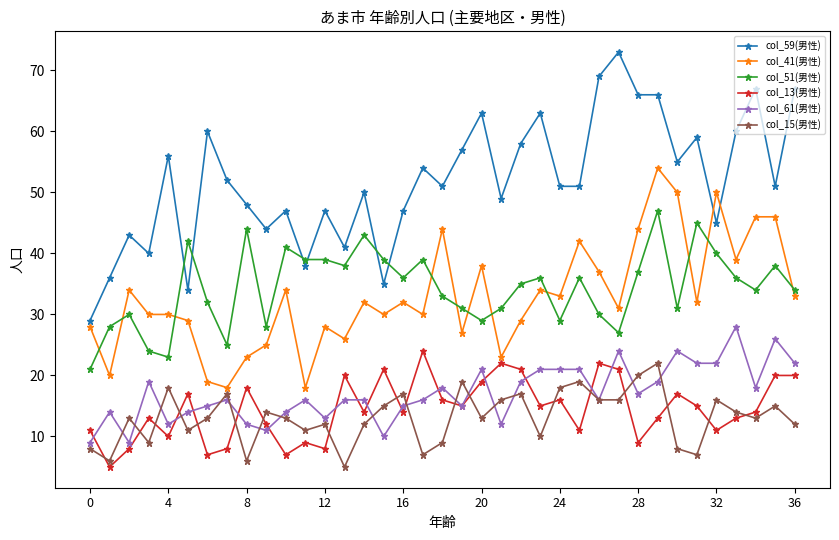

How many data points does each series have?

37